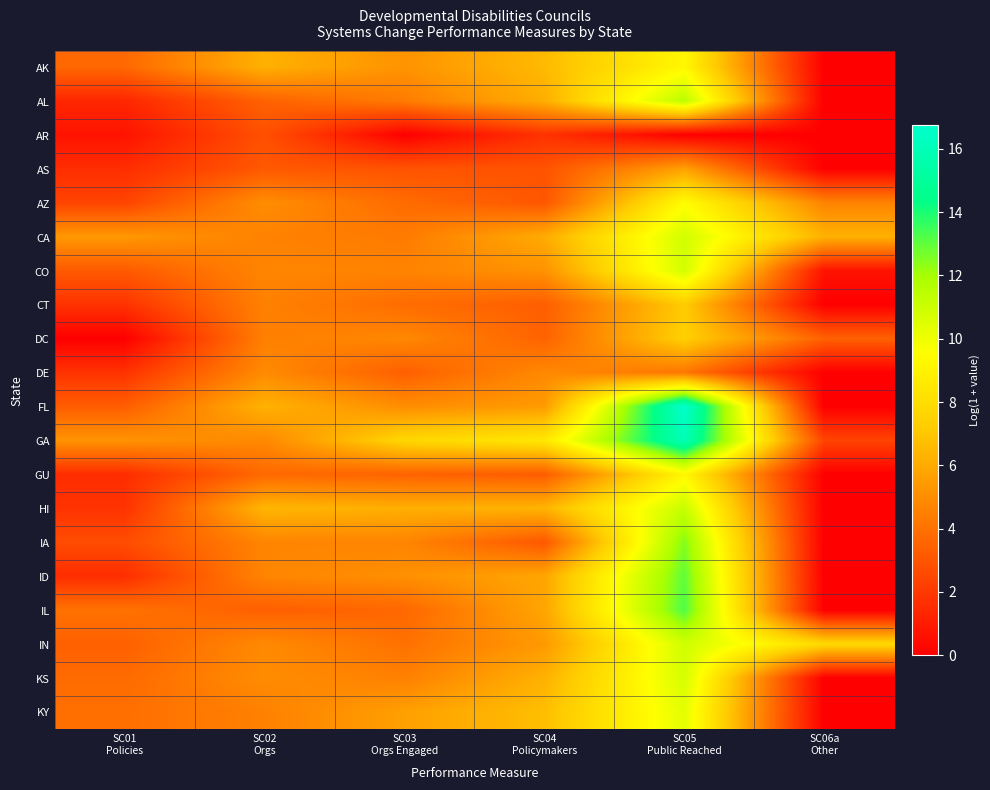

Which series has the widest spread of values?

FL